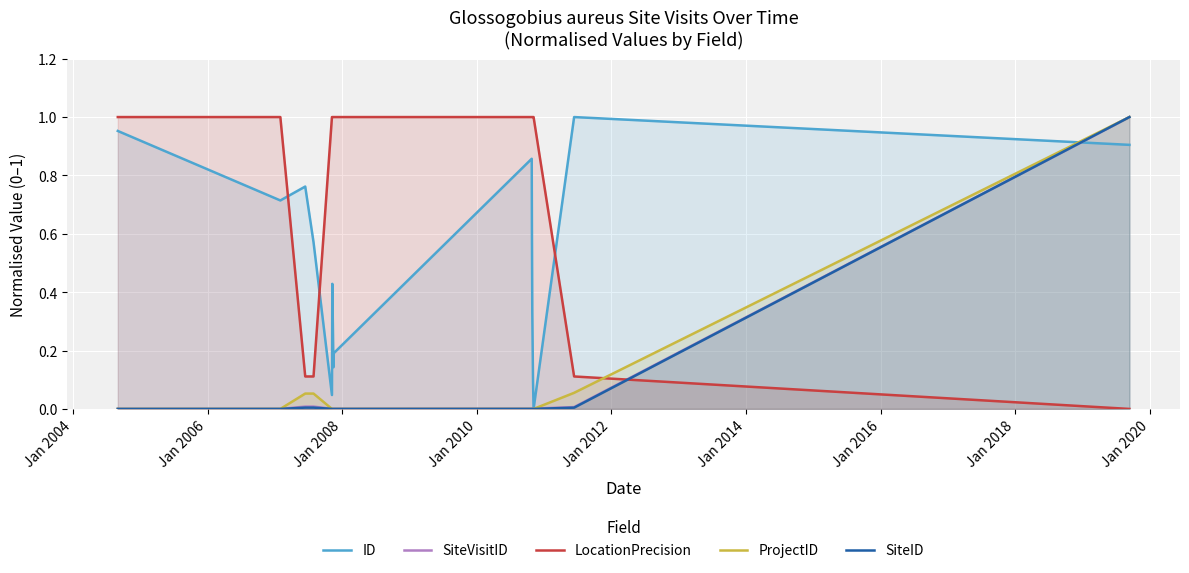

List the series in order of their peak value, lowest first.

ID, SiteVisitID, LocationPrecision, ProjectID, SiteID